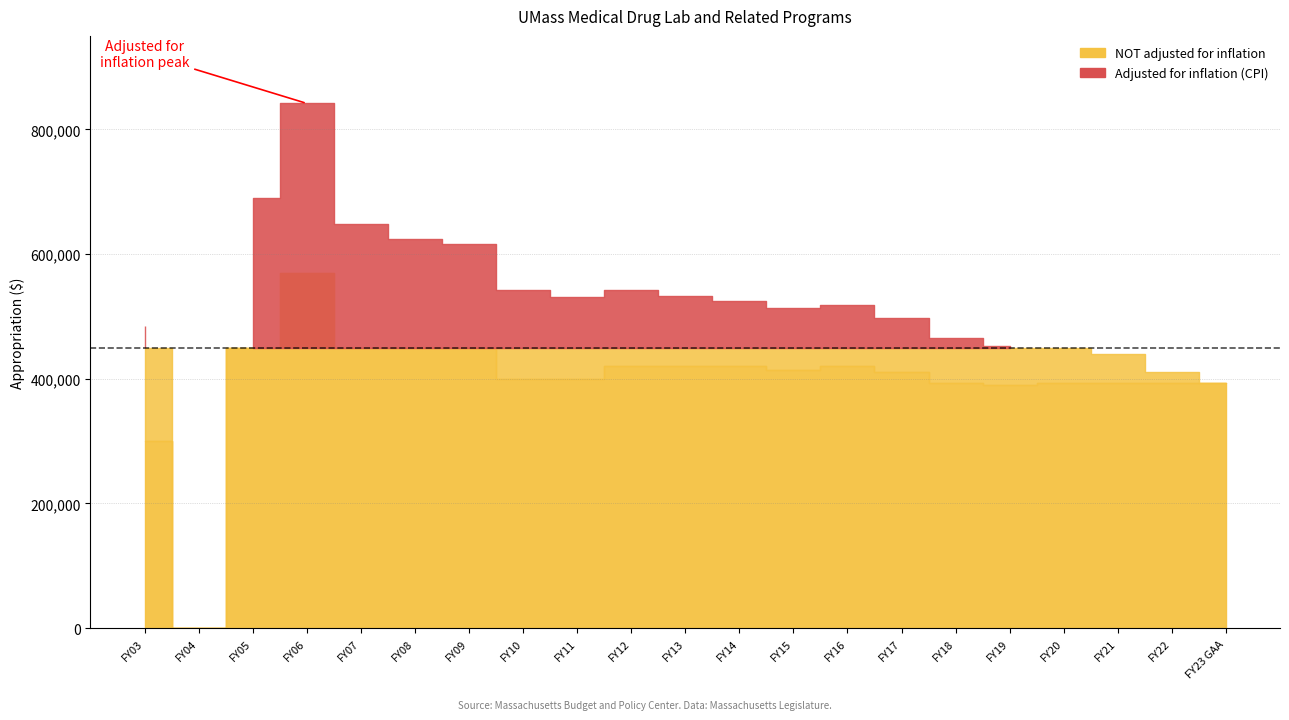

True or false: NOT adjusted for inflation and adjusted for inflation (CPI) intersect in this chart.

False